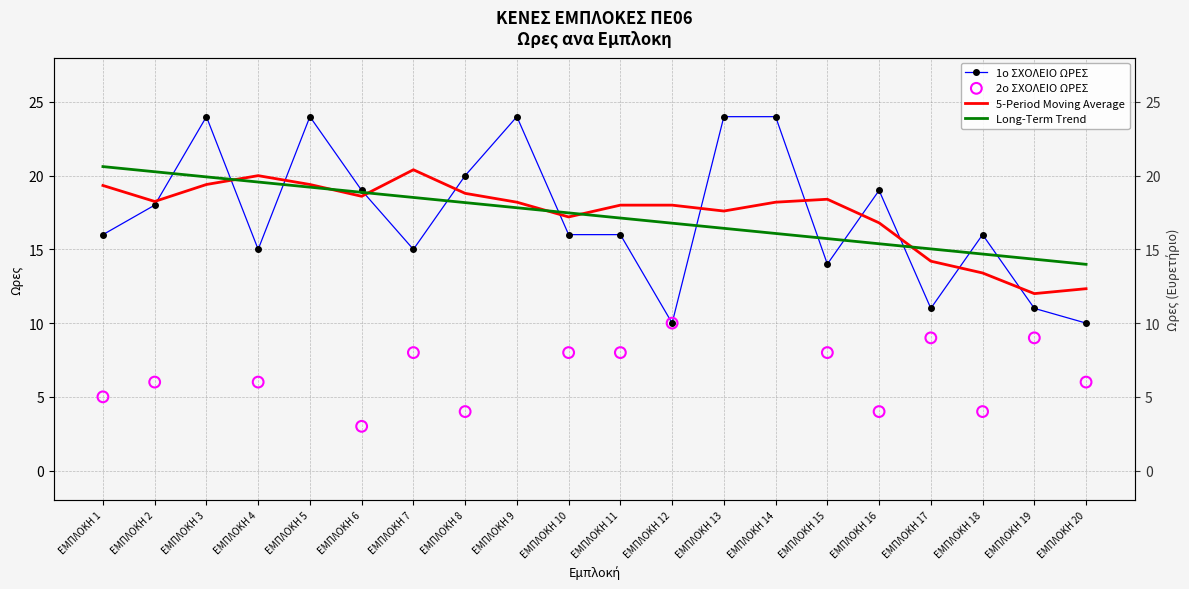

What is the change in value from ΕΜΠΛΟΚΗ 2 to ΕΜΠΛΟΚΗ 17?

-7